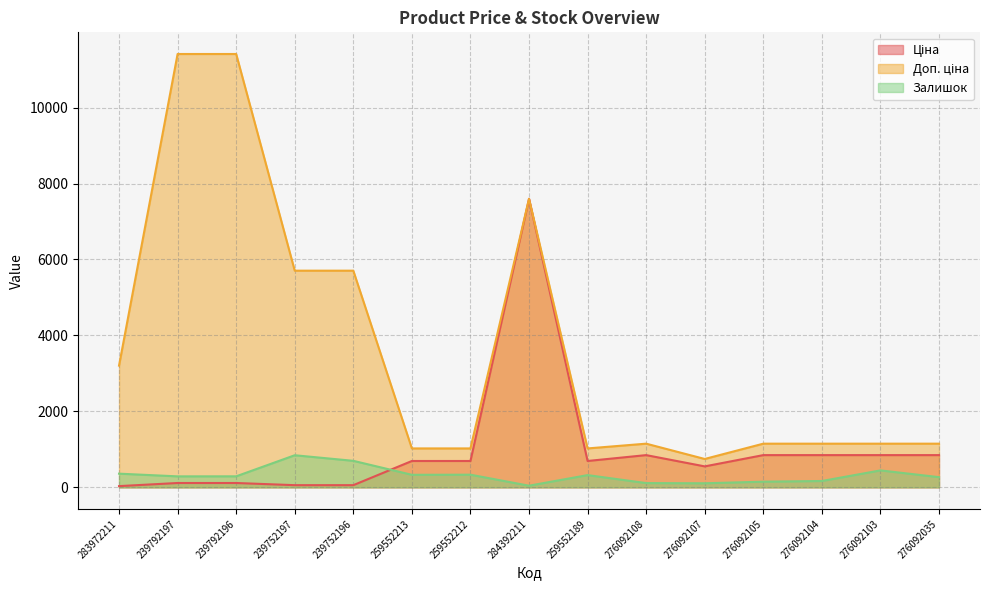

Rank the categories by Доп. ціна value from highest to lowest.

239792197, 239792196, 284392211, 239752197, 239752196, 283972211, 276092108, 276092105, 276092104, 276092103, 276092035, 259552213, 259552212, 259552189, 276092107